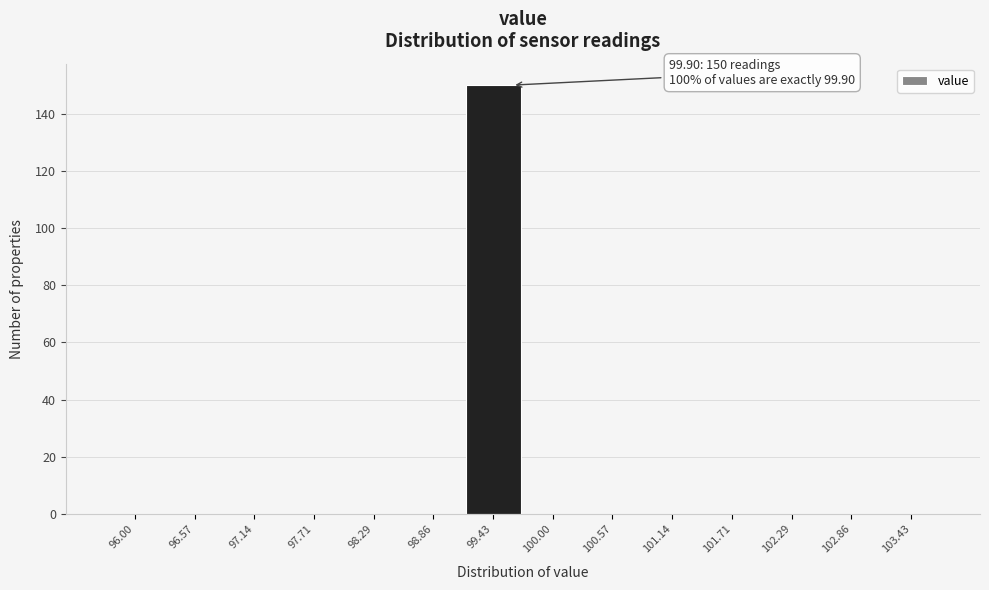

Reading right to left, extract all data points from this chart.

103.43=0	102.86=0	102.29=0	101.71=0	101.14=0	100.57=0	100.00=0	99.43=150	98.86=0	98.29=0	97.71=0	97.14=0	96.57=0	96.00=0